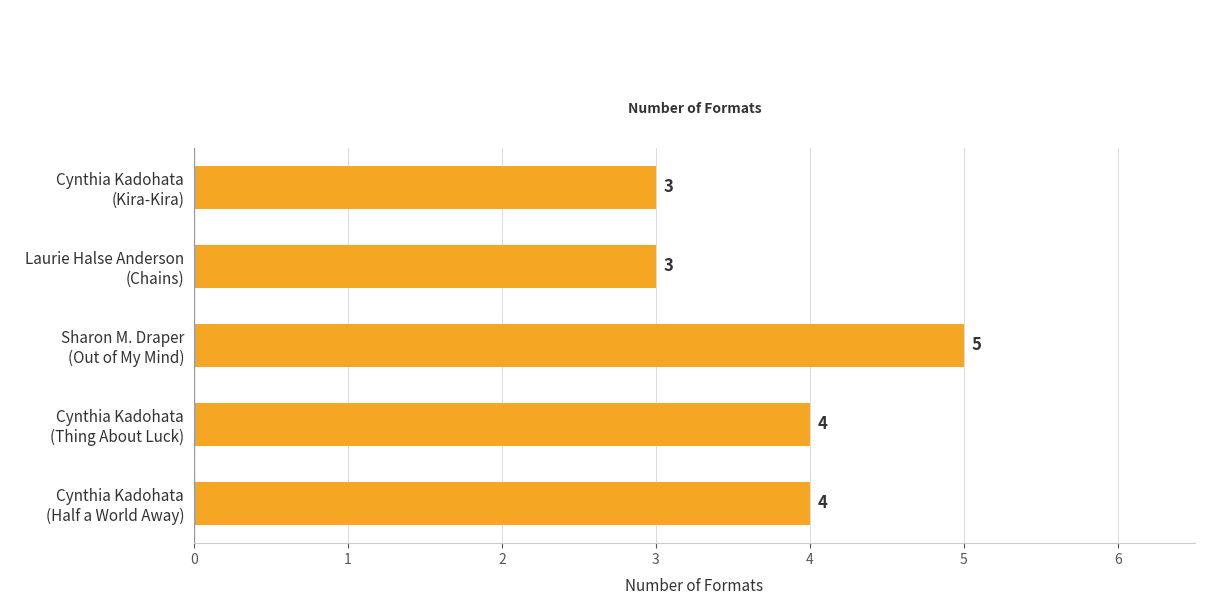

Are the bars horizontal?

Yes